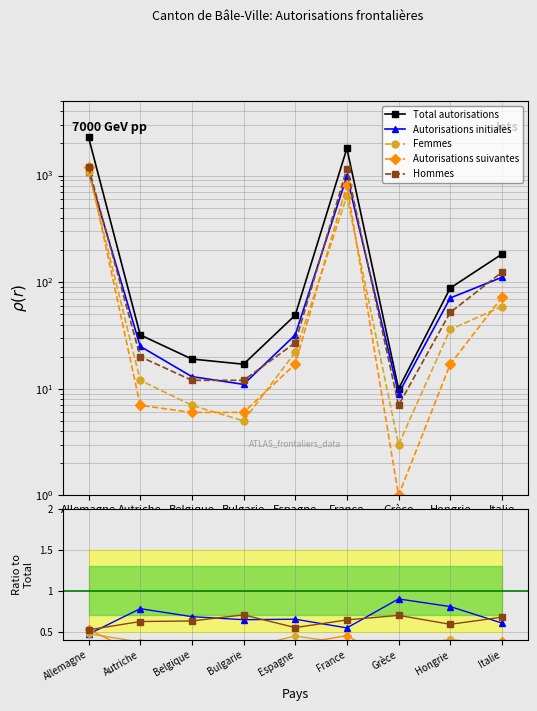

The value of Total autorisations at Belgique is 19.0. True or false?

True